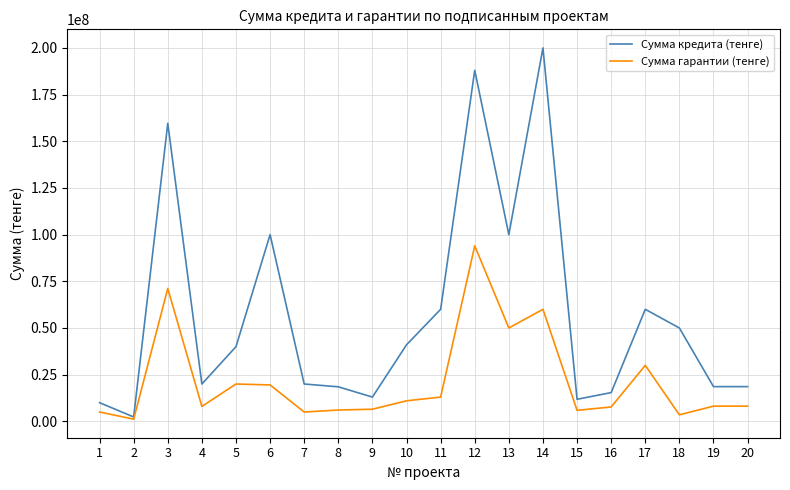

Is the value of Сумма гарантии (тенге) at 11 greater than the value of Сумма кредита (тенге) at 6?

No